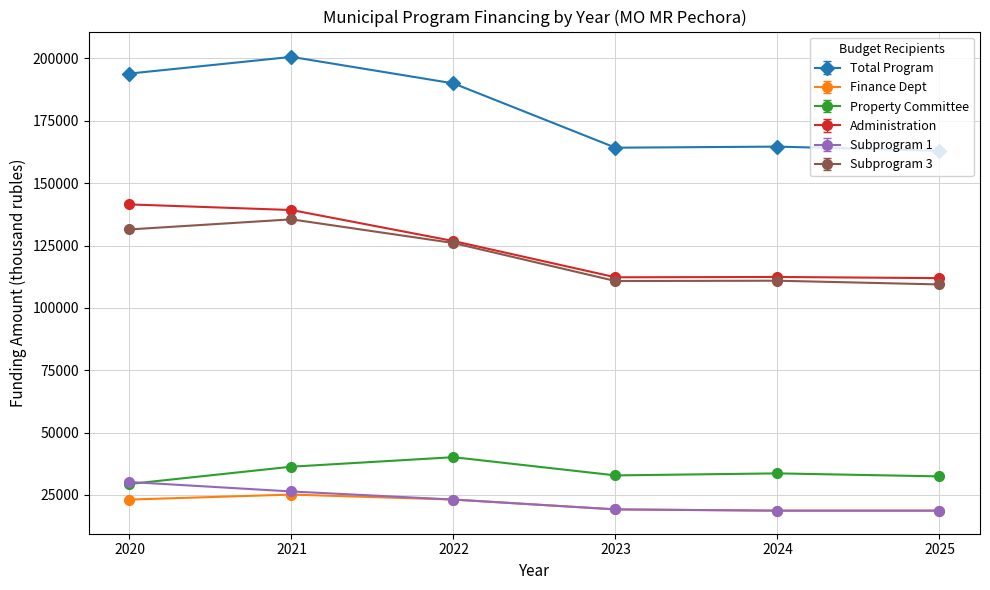

At which category does Property Committee reach its first local peak?

2022